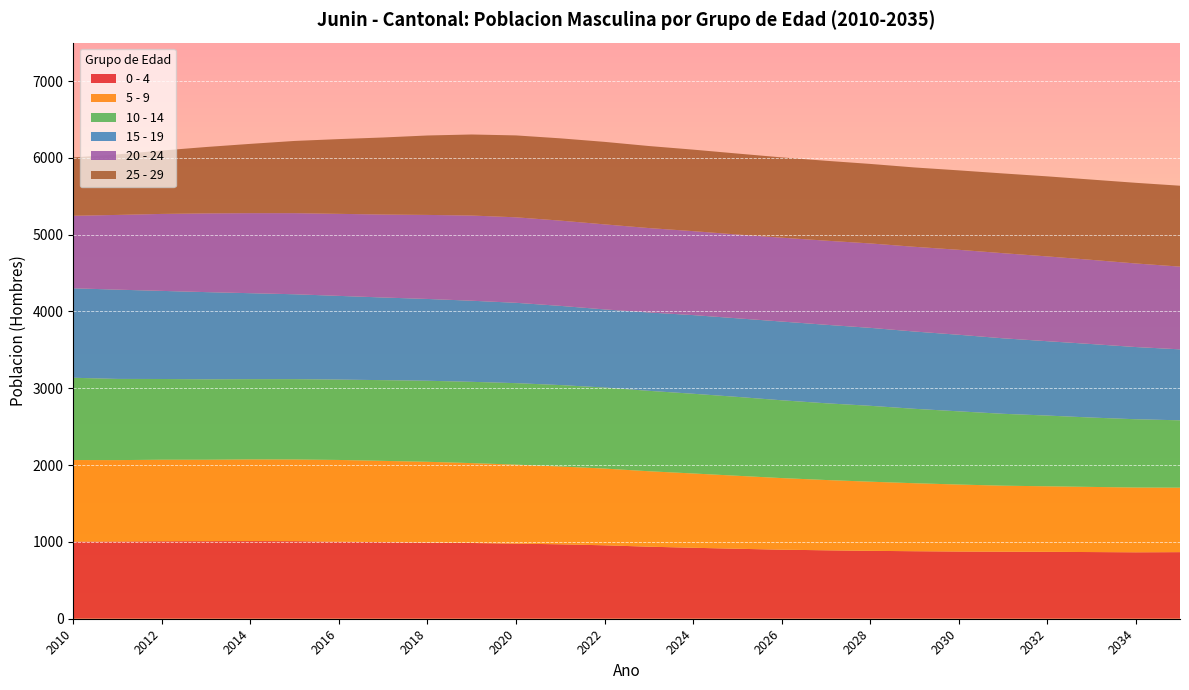

Reading left to right, extract all data points from this chart.

0 - 4: 2010=1005	2011=1006	2012=1009	2013=1010	2014=1011	2015=1010	2016=1003	2017=997	2018=992	2019=986	2020=978	2021=969	2022=956	2023=938	2024=924	2025=911	2026=899	2027=891	2028=884	2029=879	2030=875	2031=873	2032=871	2033=868	2034=865	2035=867
5 - 9: 2010=1061	2011=1059	2012=1061	2013=1060	2014=1063	2015=1063	2016=1064	2017=1058	2018=1051	2019=1040	2020=1028	2021=1013	2022=999	2023=982	2024=967	2025=950	2026=932	2027=915	2028=900	2029=885	2030=872	2031=859	2032=853	2033=848	2034=843	2035=839
10 - 14: 2010=1071	2011=1057	2012=1051	2013=1047	2014=1045	2015=1046	2016=1046	2017=1051	2018=1055	2019=1058	2020=1061	2021=1060	2022=1055	2023=1047	2024=1038	2025=1027	2026=1013	2027=999	2028=988	2029=969	2030=953	2031=936	2032=921	2033=903	2034=889	2035=877
15 - 19: 2010=1165	2011=1162	2012=1147	2013=1135	2014=1119	2015=1105	2016=1090	2017=1076	2018=1065	2019=1056	2020=1046	2021=1031	2022=1017	2023=1020	2024=1024	2025=1023	2026=1025	2027=1022	2028=1015	2029=1006	2030=997	2031=983	2032=968	2033=957	2034=940	2035=924
20 - 24: 2010=944	2011=973	2012=1002	2013=1025	2014=1042	2015=1056	2016=1068	2017=1080	2018=1094	2019=1109	2020=1113	2021=1110	2022=1107	2023=1099	2024=1093	2025=1091	2026=1092	2027=1095	2028=1099	2029=1103	2030=1106	2031=1108	2032=1104	2033=1096	2034=1088	2035=1077
25 - 29: 2010=759	2011=788	2012=825	2013=864	2014=902	2015=940	2016=973	2017=1003	2018=1034	2019=1055	2020=1066	2021=1071	2022=1074	2023=1068	2024=1061	2025=1054	2026=1045	2027=1040	2028=1035	2029=1033	2030=1034	2031=1038	2032=1042	2033=1045	2034=1050	2035=1053